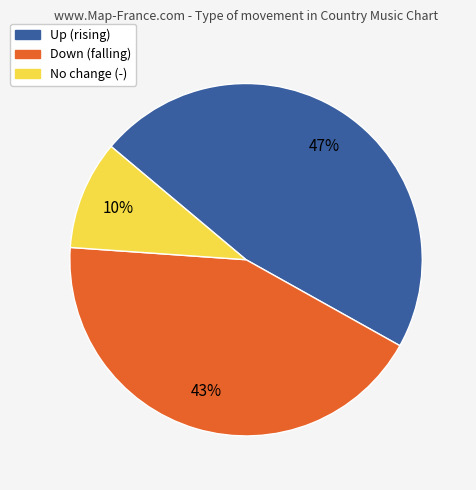

To the nearest percent, what is the difference between the largest and smallest slice percentages?

37%